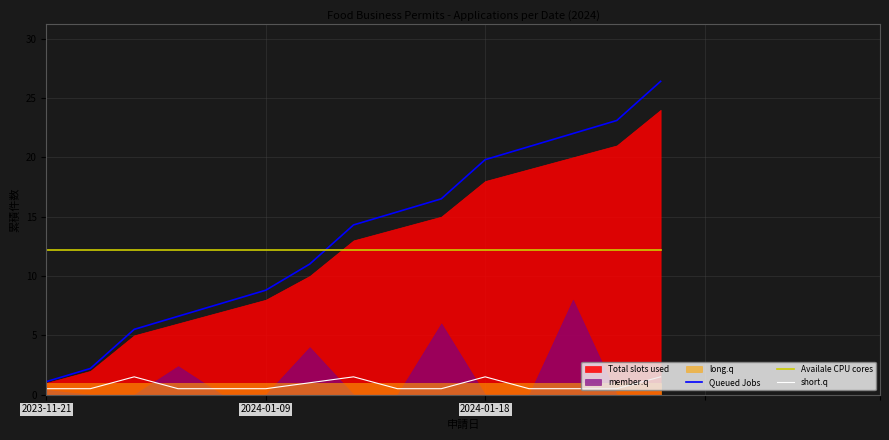

Between which two adjacent categories do Queued Jobs and Availale CPU cores first intersect?

6 and 7